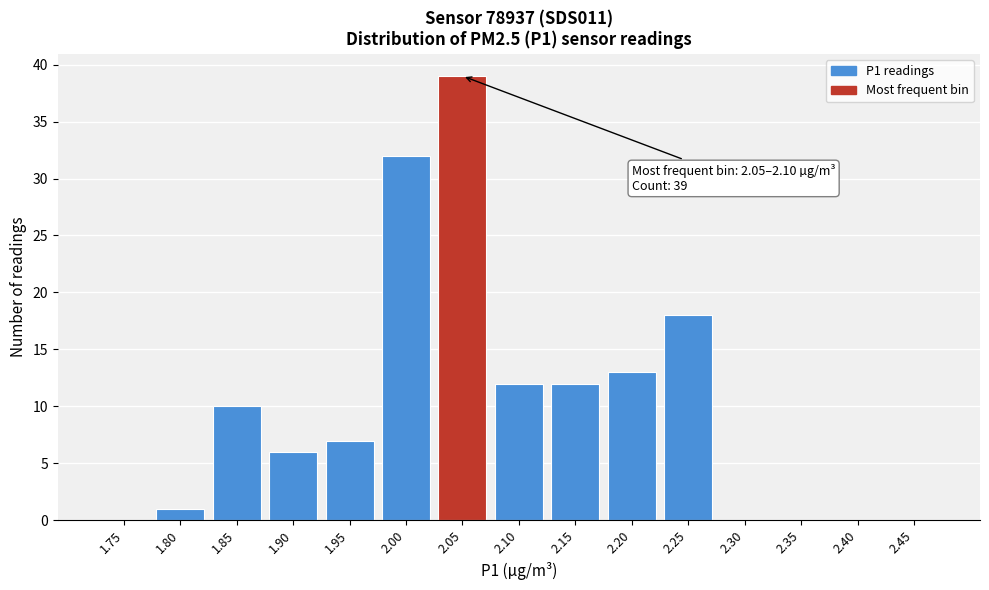

Reading left to right, transcribe all the data shown in this chart.

1.75=0	1.80=1	1.85=10	1.90=6	1.95=7	2.00=32	2.05=39	2.10=12	2.15=12	2.20=13	2.25=18	2.30=0	2.35=0	2.40=0	2.45=0